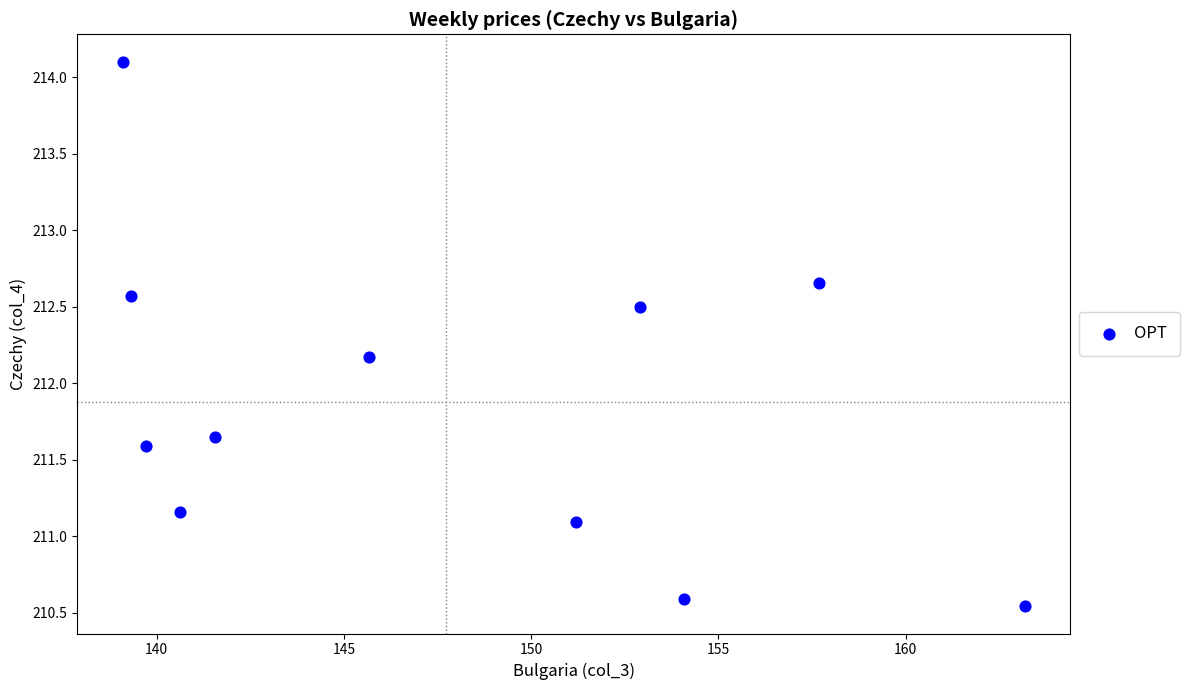

What is the range of X values (max minus min)?

24.1